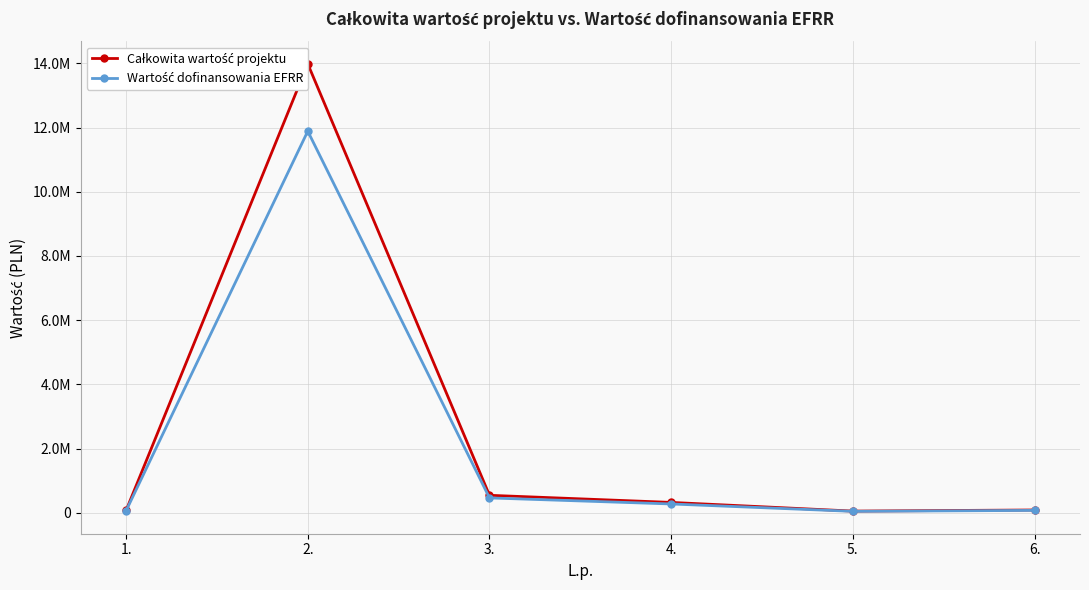

True or false: Całkowita wartość projektu and Wartość dofinansowania EFRR cross at least once.

False